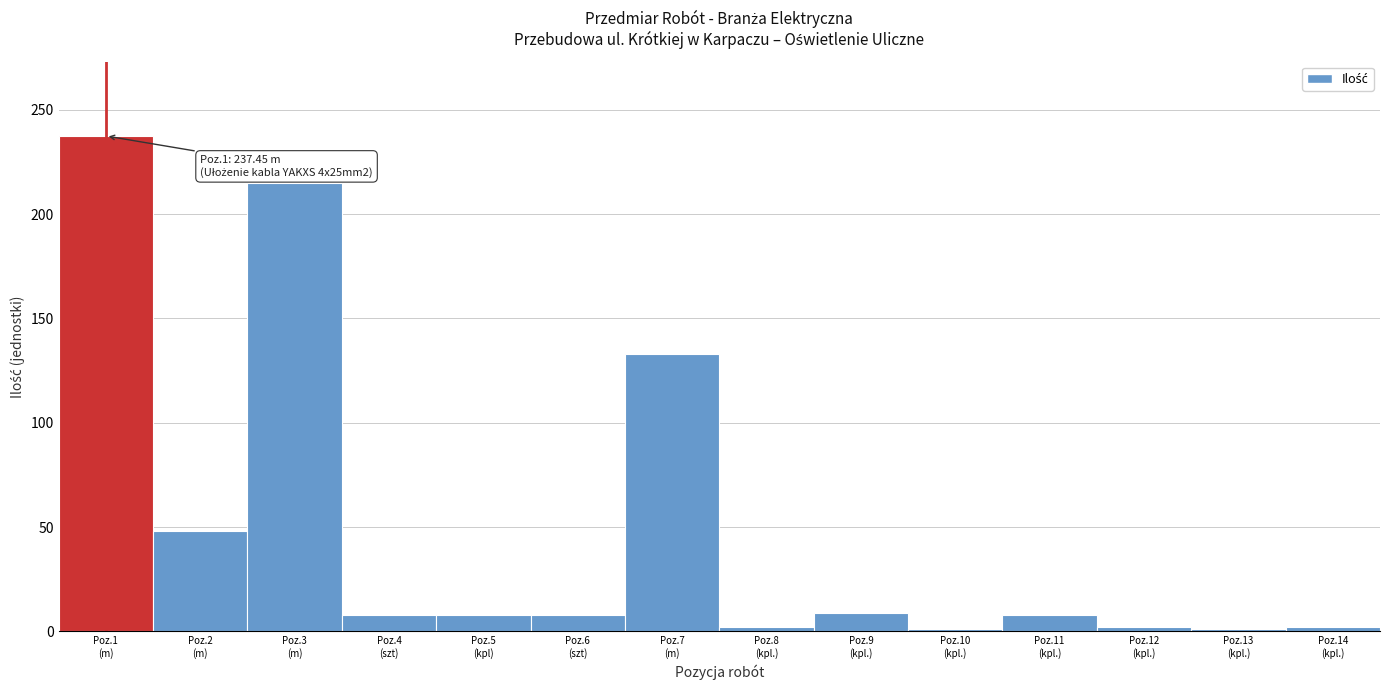

What is the average value?

48.7